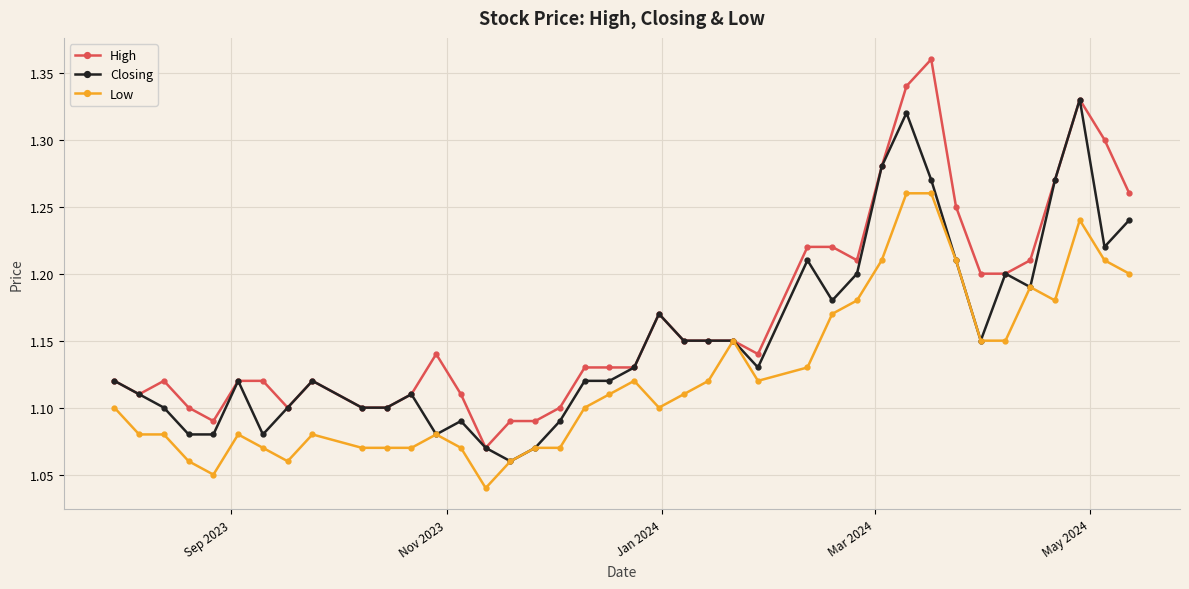

List the series in order of their peak value, highest first.

High, Closing, Low